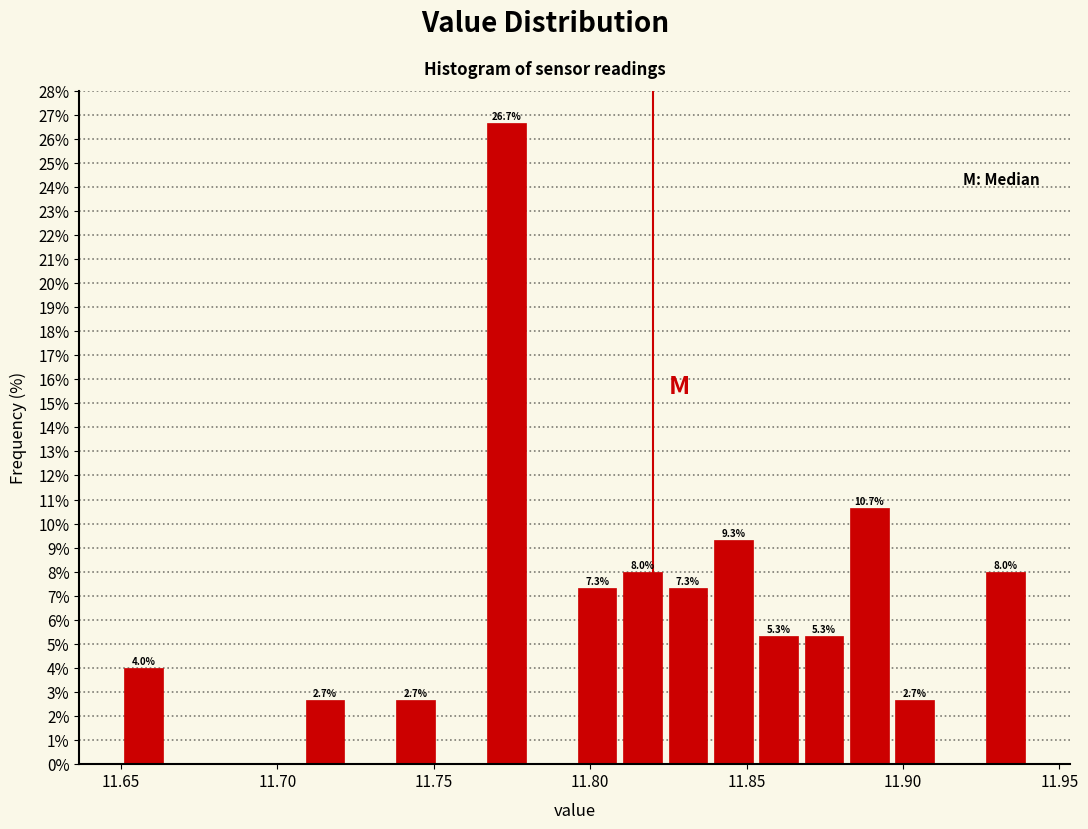

Around what value on the x-axis is the tallest bar? Give the approximate position of its centre, as read against the axis.

11.775